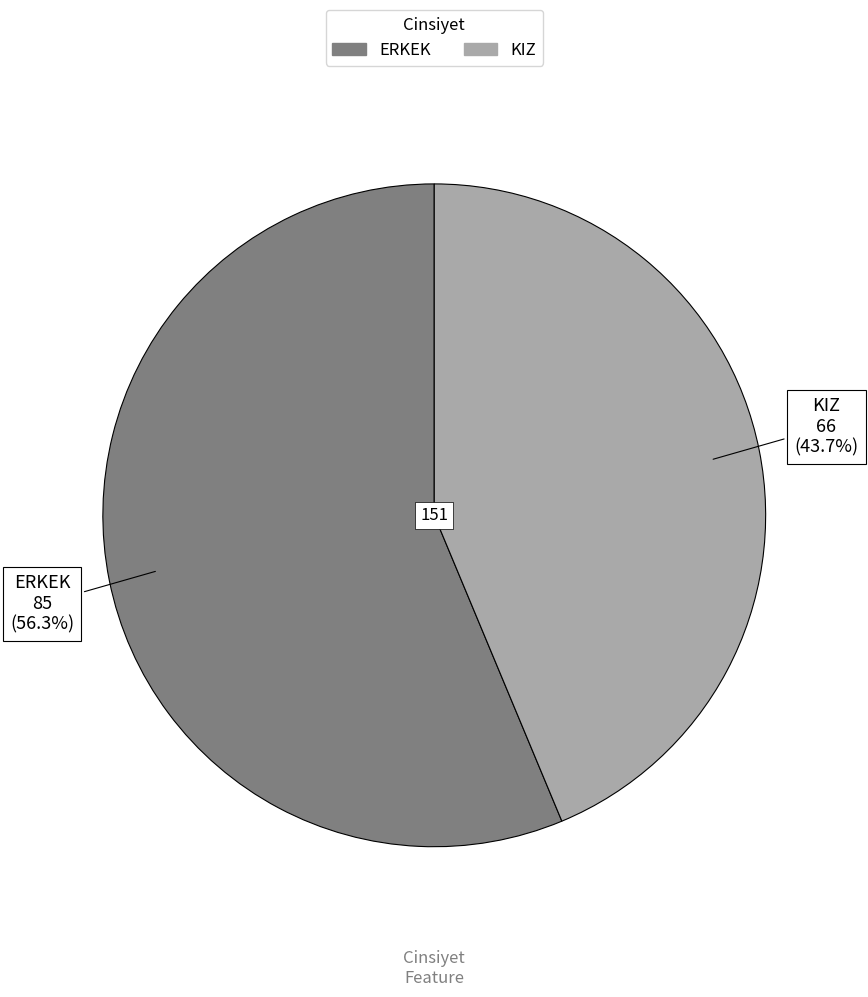

To the nearest percent, what is the difference between the ERKEK and KIZ slice percentages?

13%